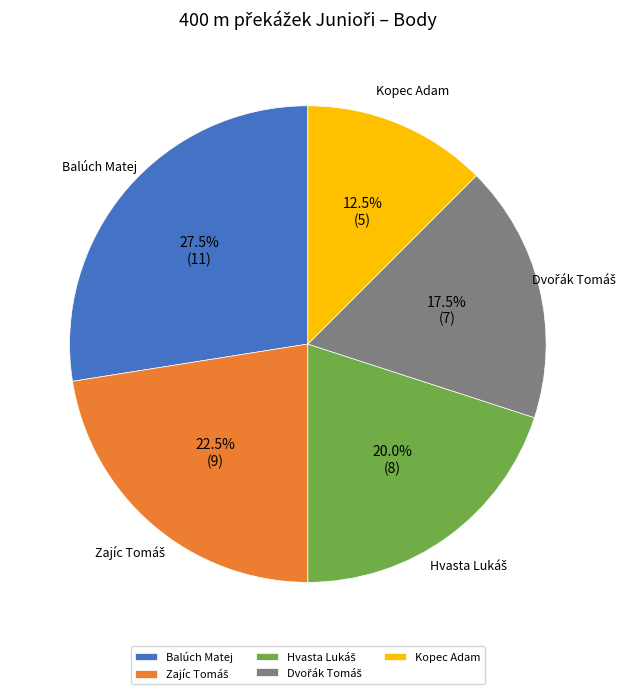

Does any single category account for the majority?

No